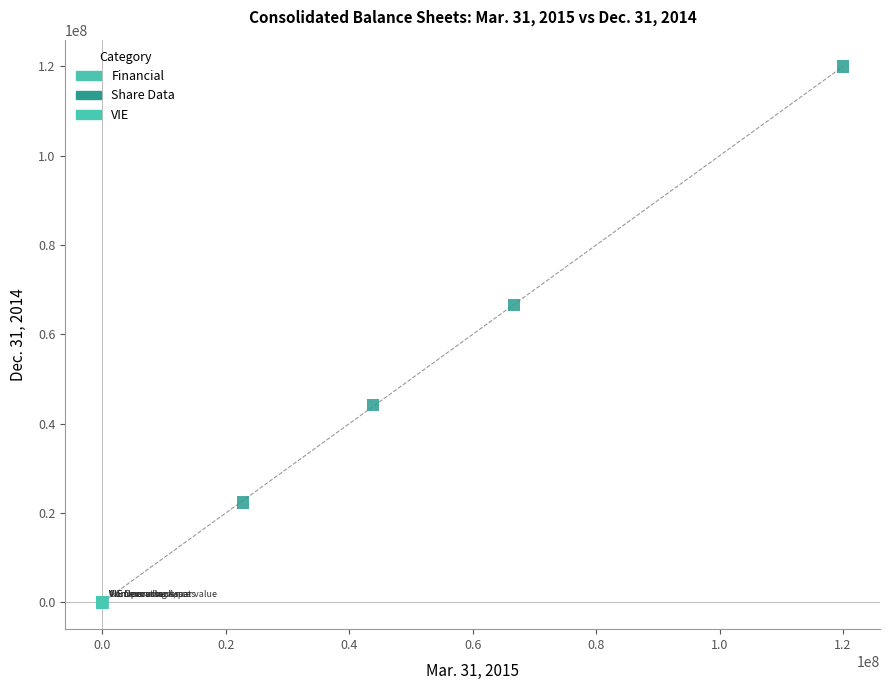

Which series has the widest spread of Y values?

Share Data